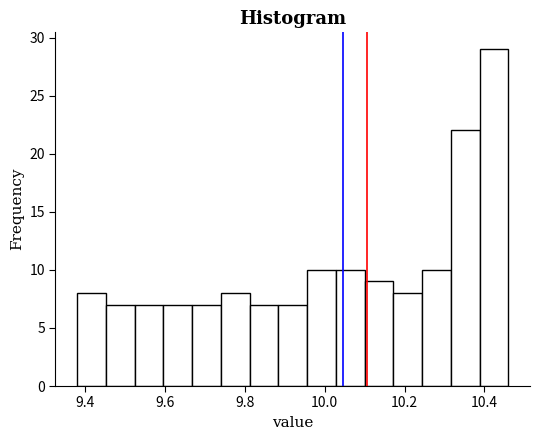

Read against the x-axis, roughly where is the centre of the tallest bar?

10.42